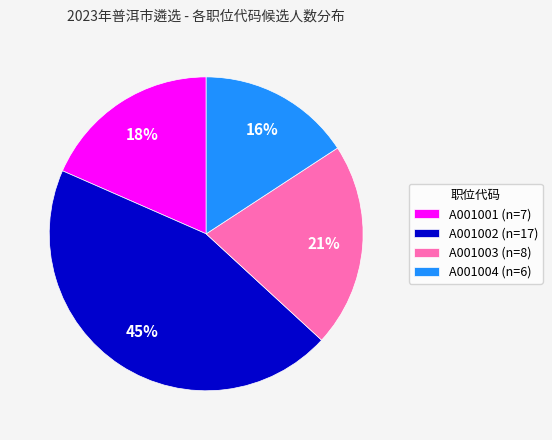

What is the smallest slice in the pie chart?

A001004 (n=6)